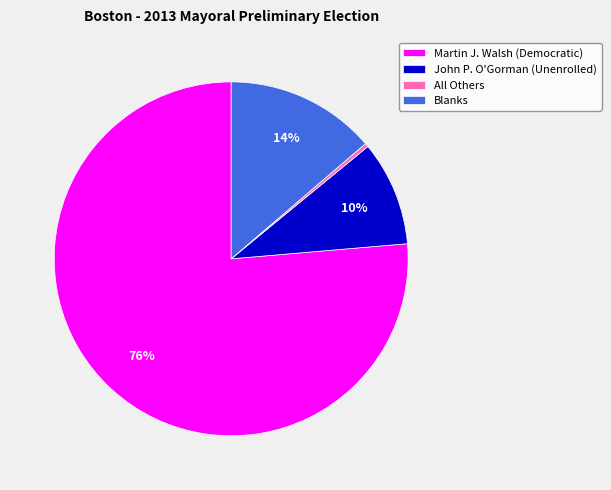

To the nearest percent, what is the average slice percentage?

25%